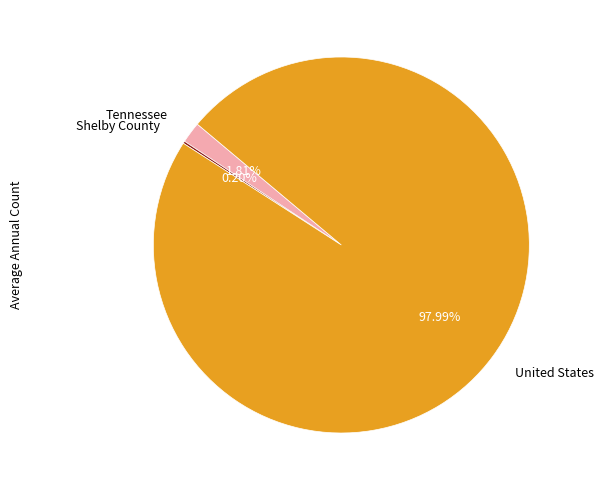

Which category accounts for the majority?

United States